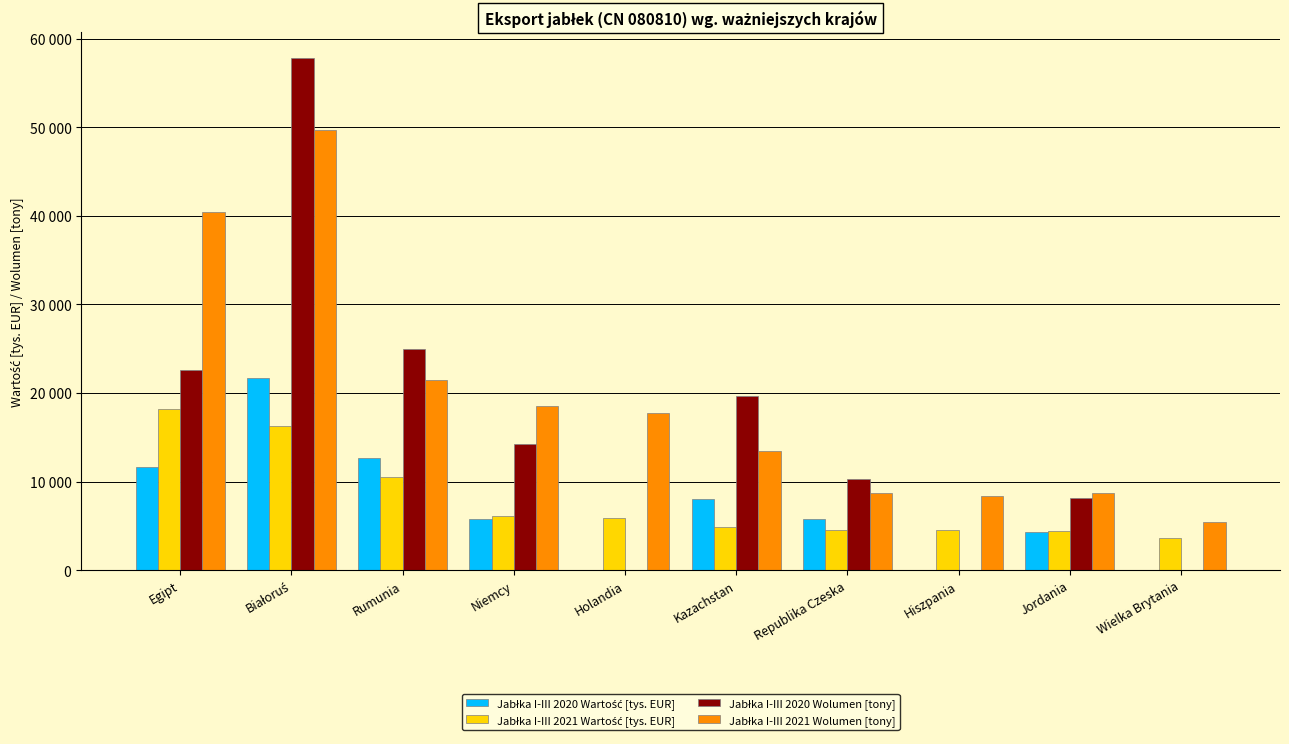

Does the chart contain stacked bars?

No